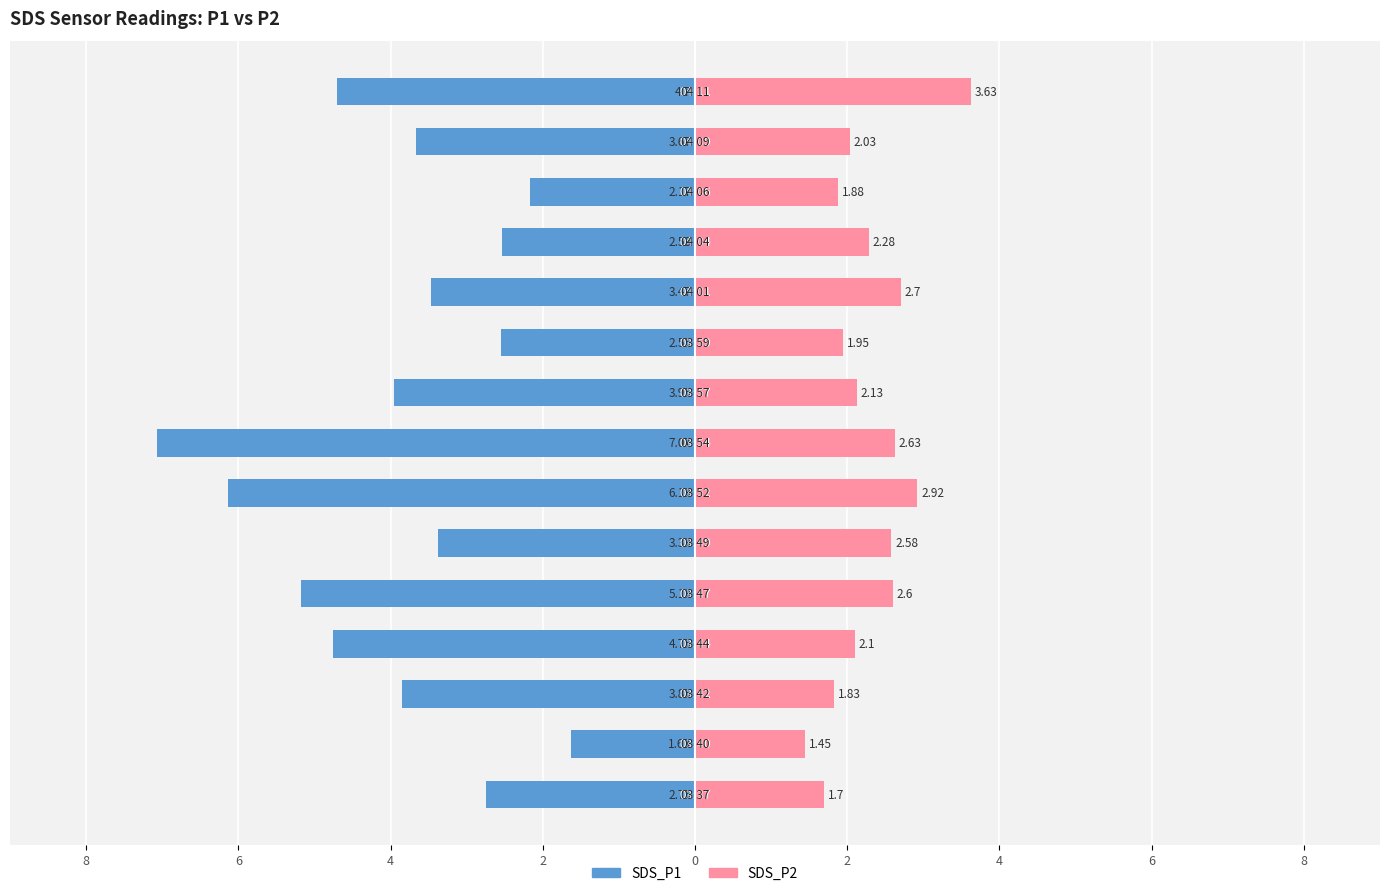

Between 8 and 0, which series saw the biggest shift?

SDS_P1